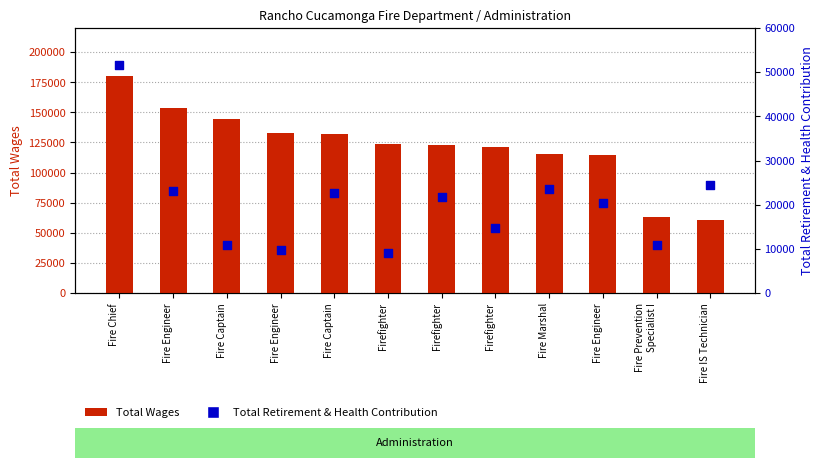

What are all the series names shown in the legend?

Total Wages, Total Retirement & Health Contribution